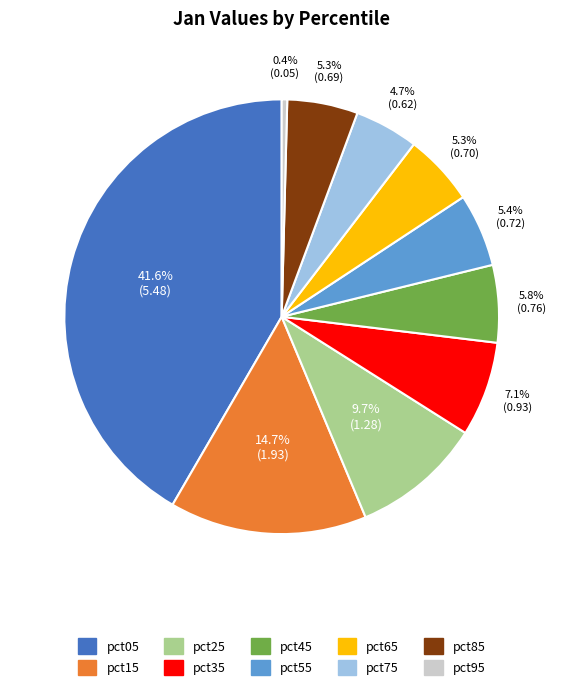

To the nearest percent, what is the difference between the largest and smallest slice percentages?

41%